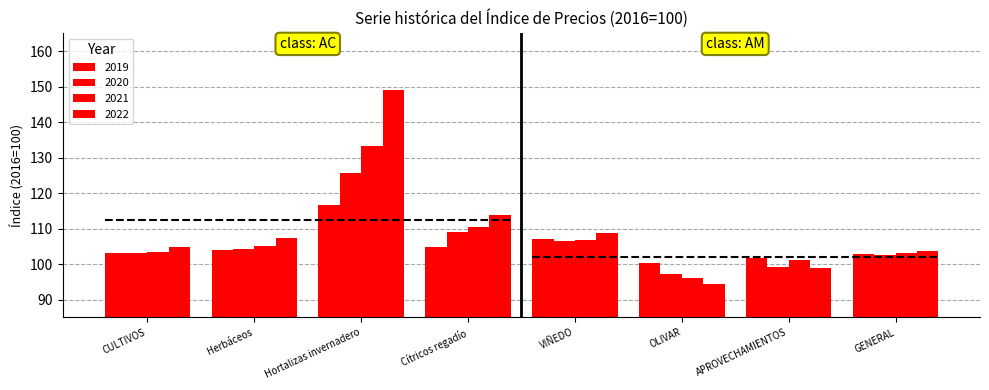

Which category has the highest value in the 2021 series?

Hortalizas invernadero